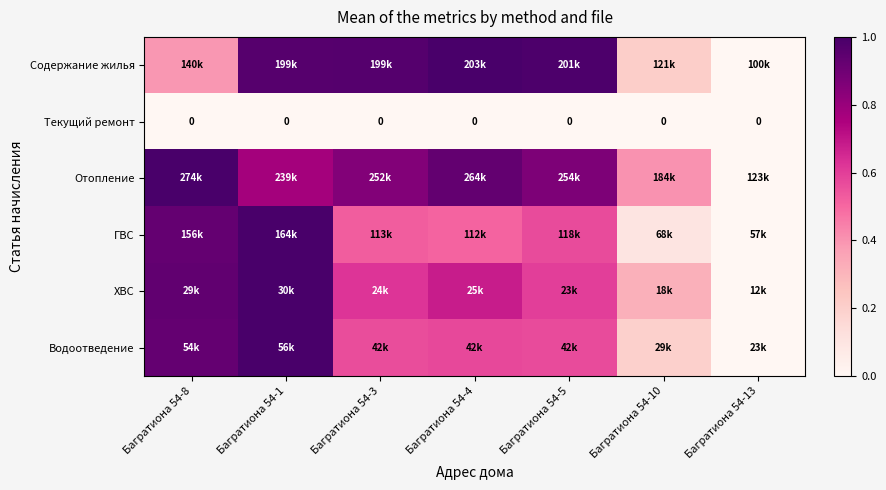

The value of ГВС at Багратиона 54-1 is 1.0. True or false?

True